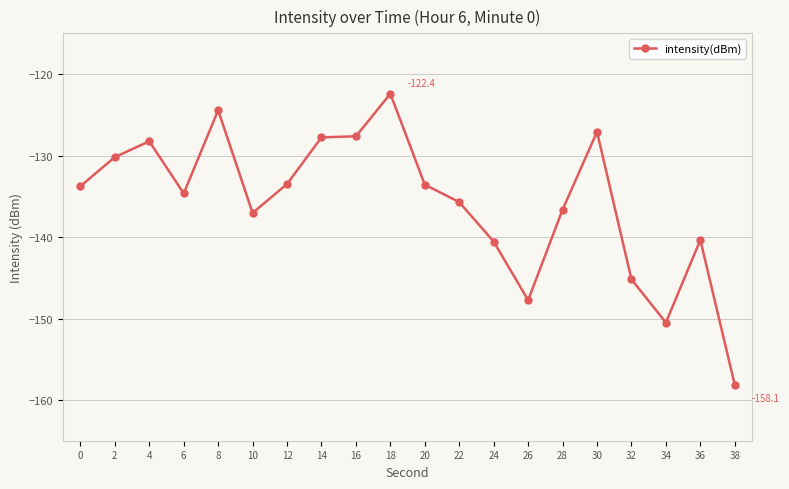

The value at 2 is -130.2. True or false?

True